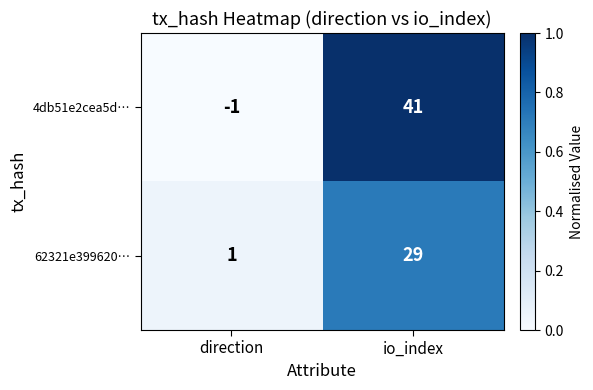

Reading left to right, transcribe all the data shown in this chart.

4db51e2cea5d…: -1	41
62321e399620…: 1	29